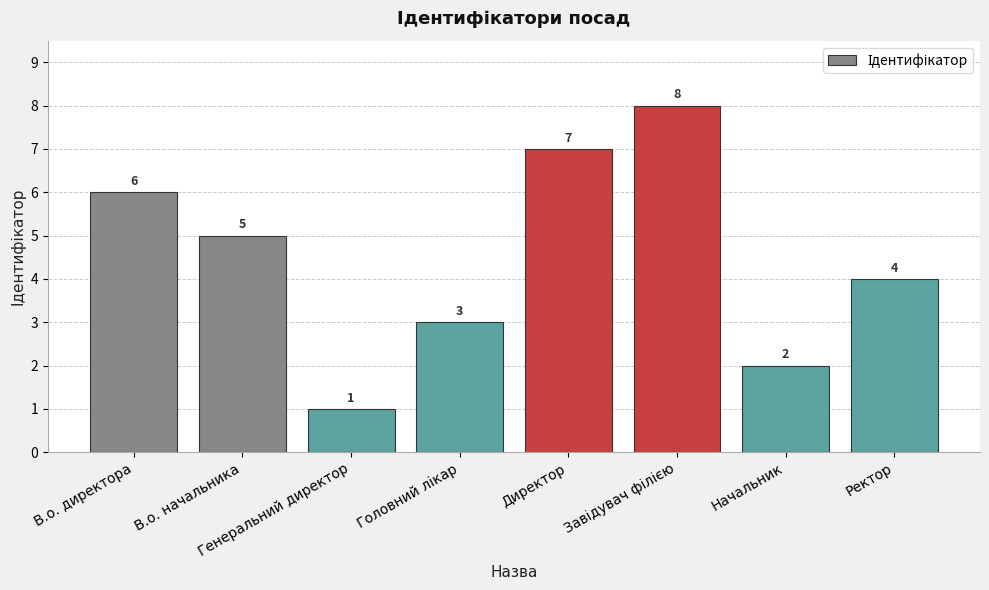

What is the difference between the second highest and second lowest values?

5